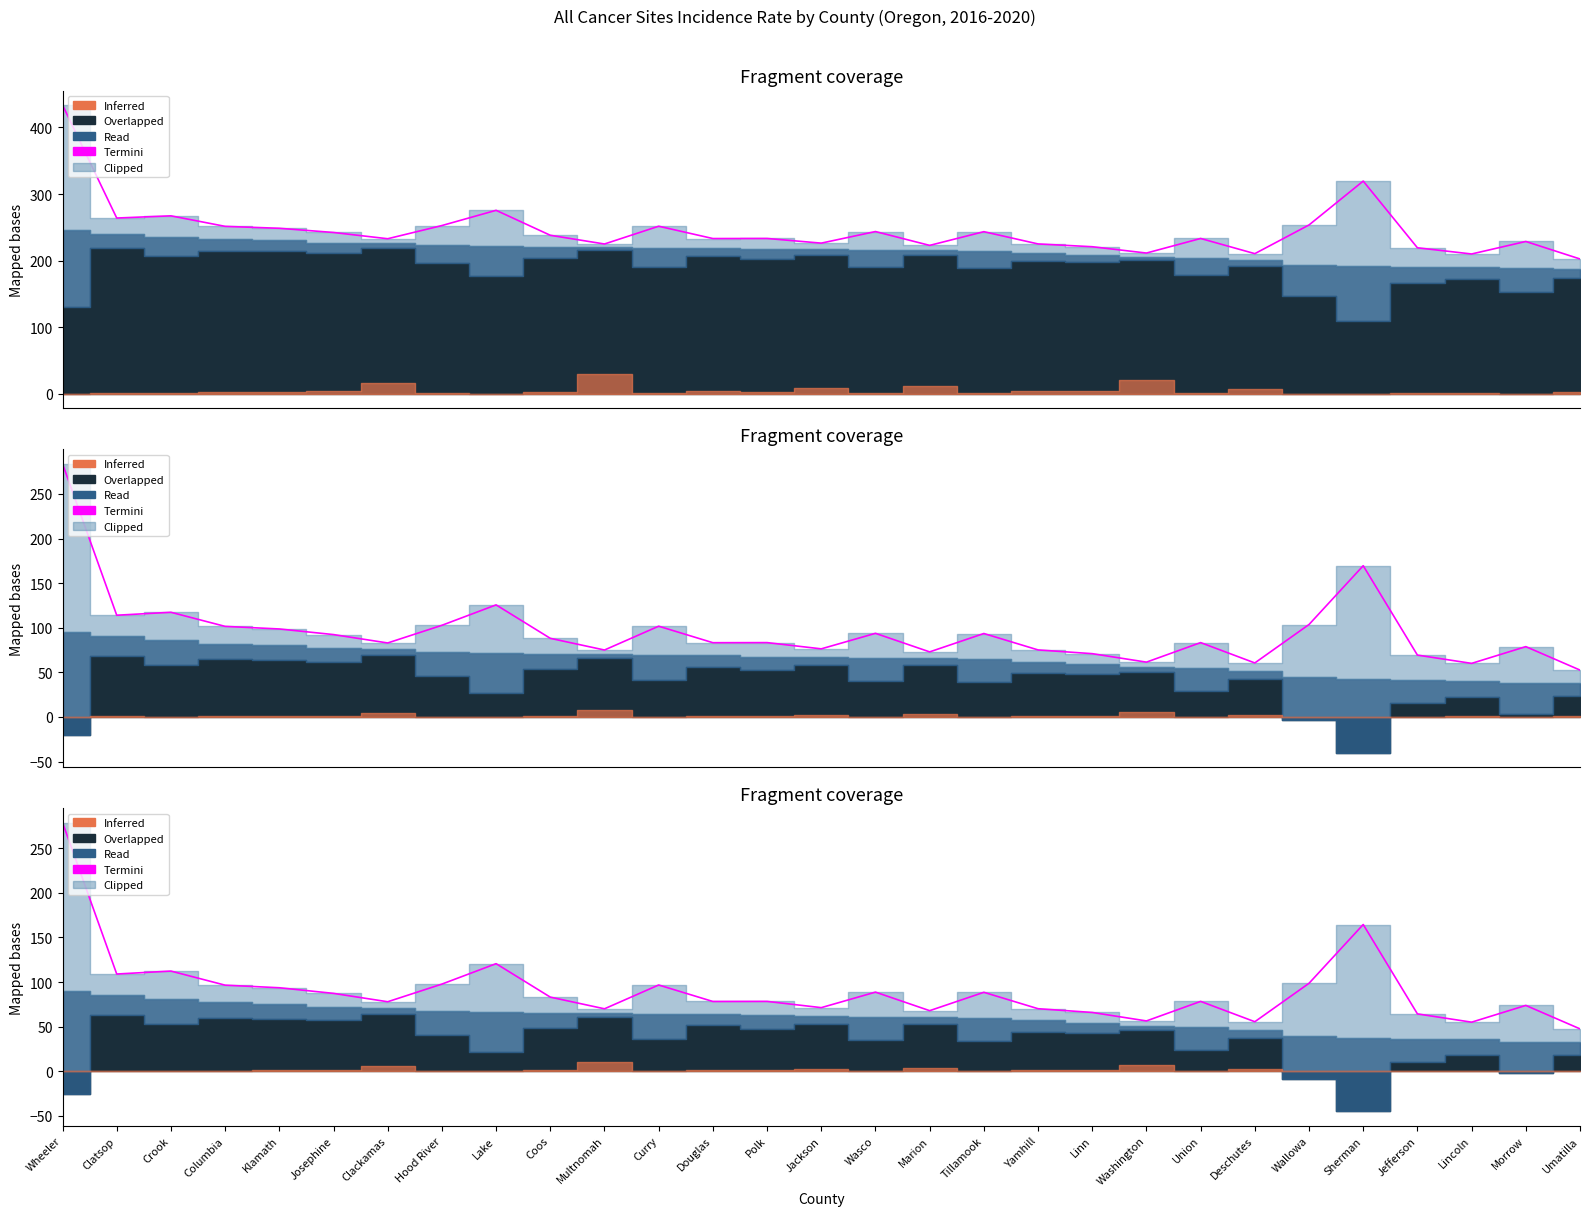

How many lines are shown in the chart?

1